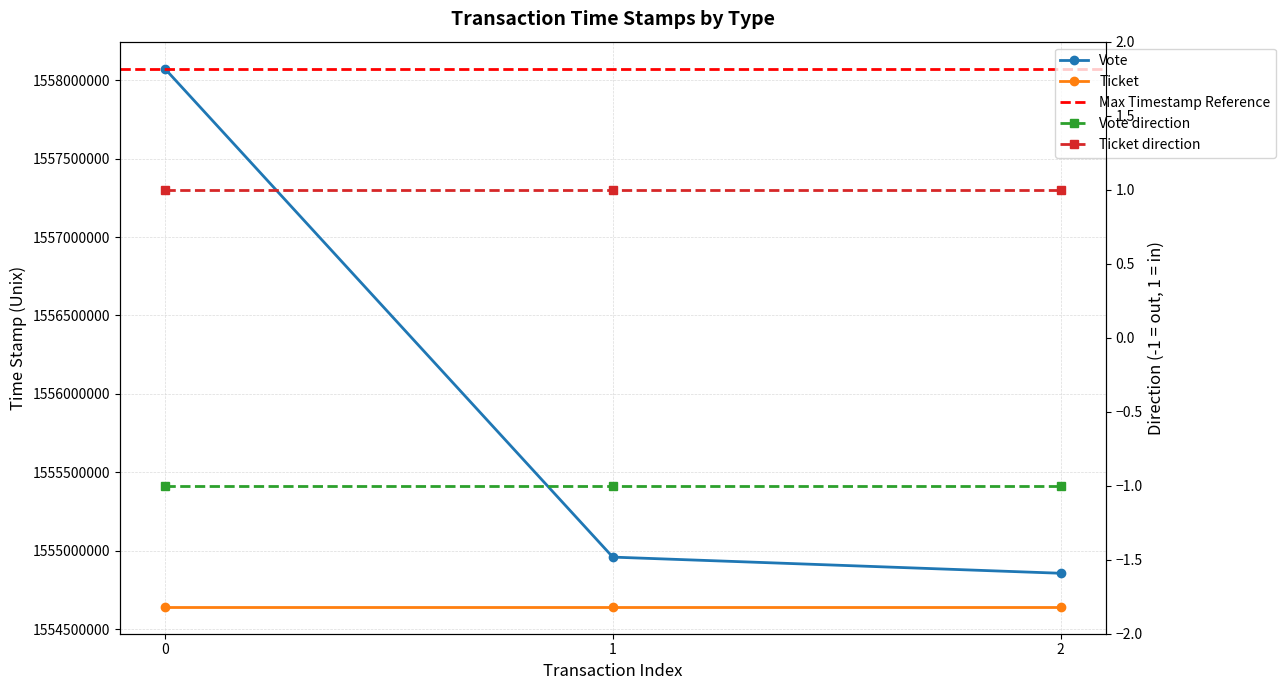

How many values are below 1554960606?

1